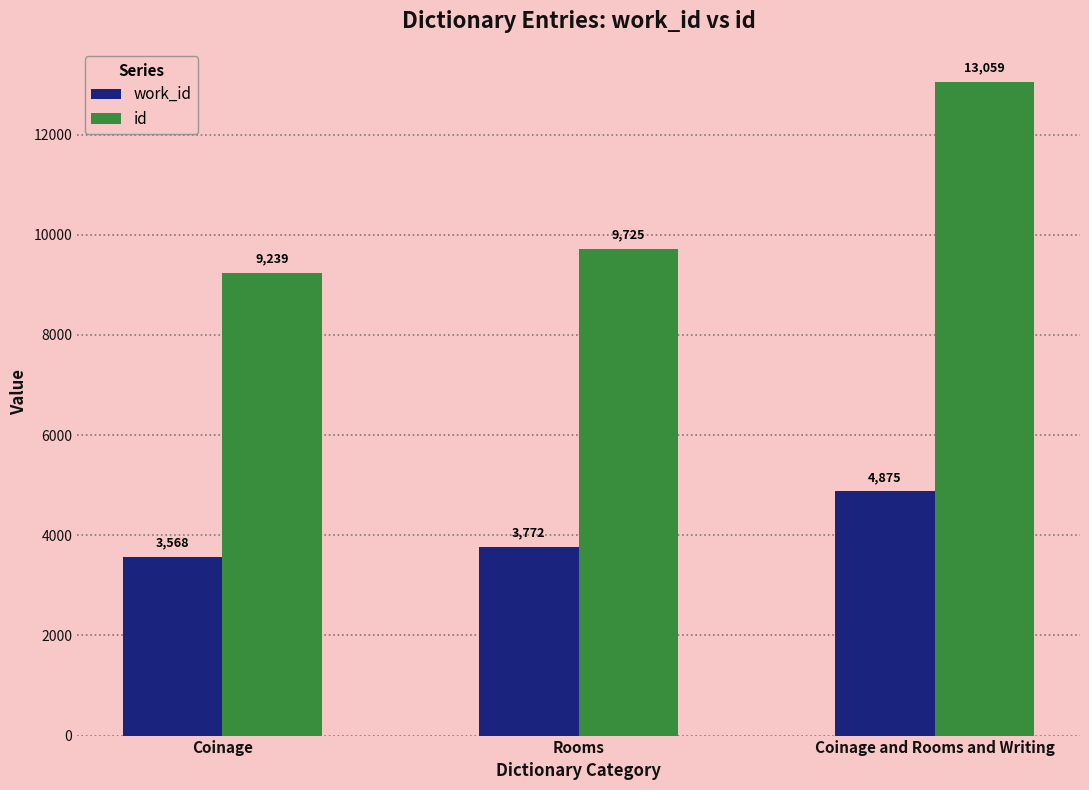

Reading left to right, list all the values displayed in this chart.

work_id: Coinage=3568	Rooms=3772	Coinage and Rooms and Writing=4875
id: Coinage=9239	Rooms=9725	Coinage and Rooms and Writing=13059